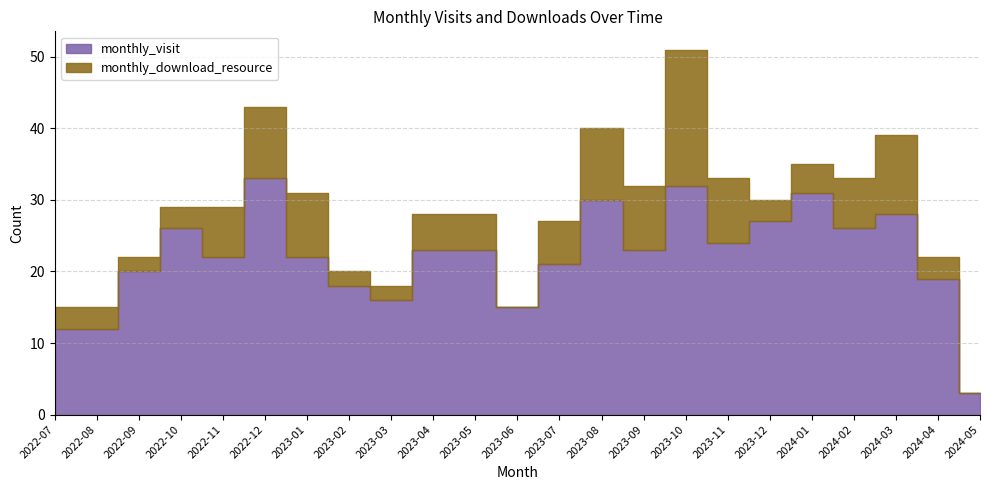

True or false: monthly_download_resource and monthly_visit intersect in this chart.

False